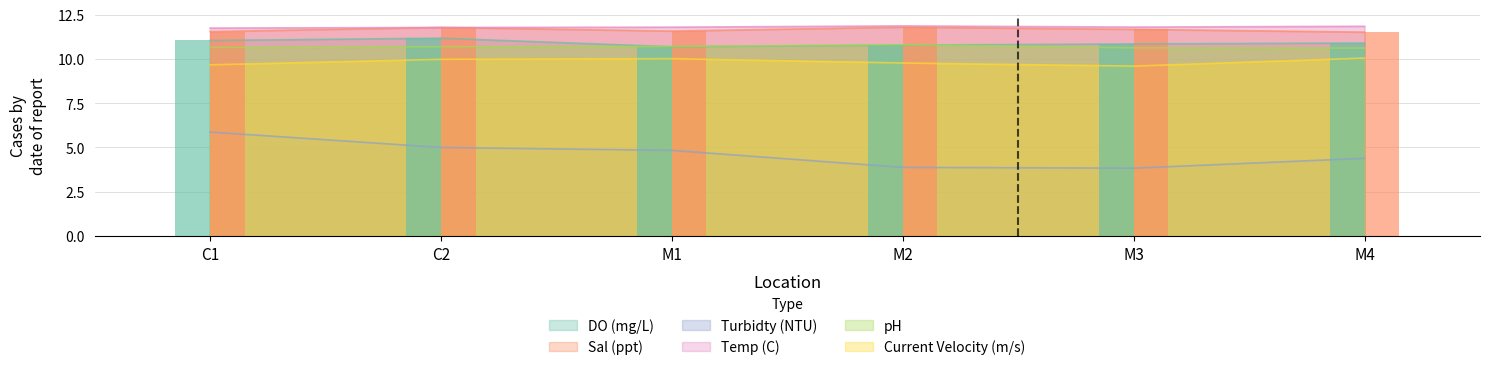

True or false: Temp (C) has a value of 11.8 at M3.

True